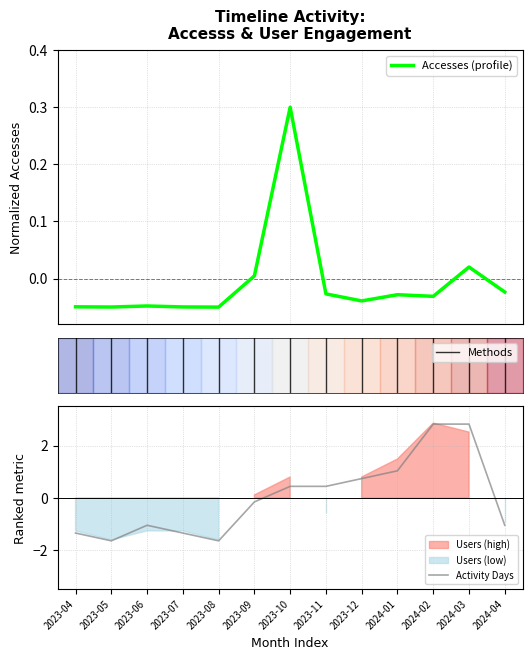

Which series has the widest spread of values?

Activity Days